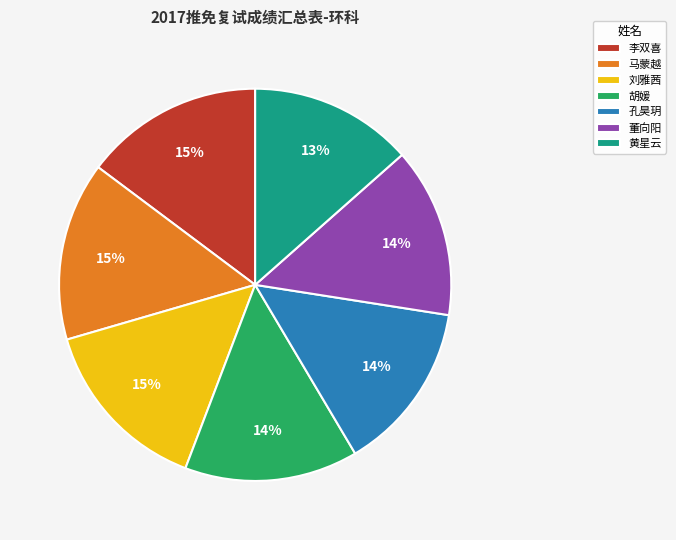

To the nearest percent, what percentage of the pie is 马蒙越?

15%